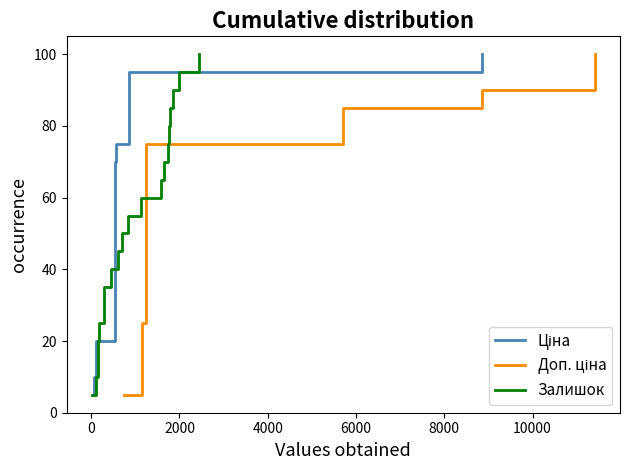

What is the lowest value of the Залишок series?

5.0